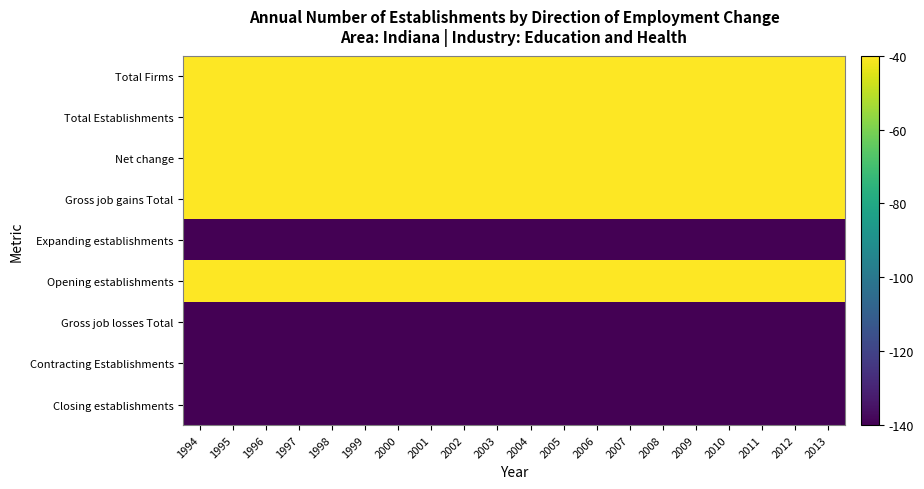

At which category is the sum across all series the highest?

1994